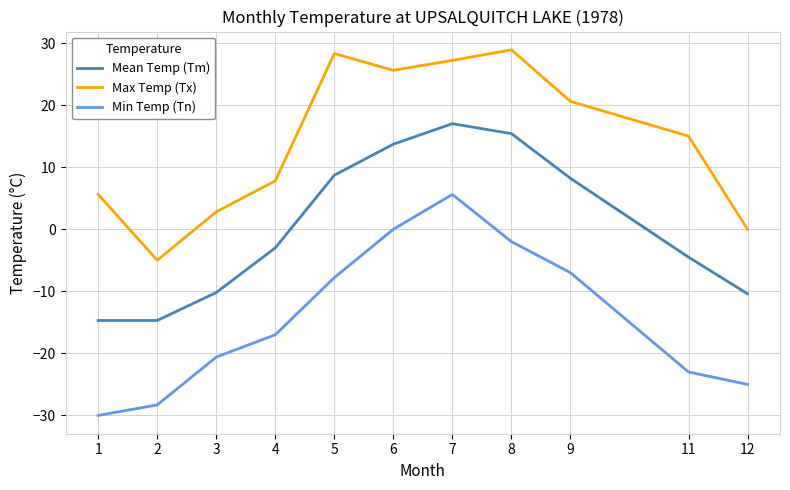

What is the smallest value displayed?

-30.0